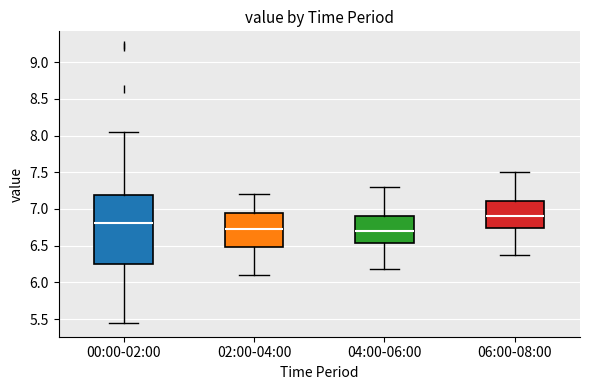

Reading left to right, read every box against the y-axis: the position of its median line, the range the box covers, and the ends of its whiskers. The values are not printed on the chart, so give them approximately, as read against the axis.

00:00-02:00: median 6.80, box 6.25 to 7.20, whiskers 5.45 to 8.05
02:00-04:00: median 6.75, box 6.50 to 6.95, whiskers 6.10 to 7.20
04:00-06:00: median 6.70, box 6.55 to 6.90, whiskers 6.20 to 7.30
06:00-08:00: median 6.90, box 6.75 to 7.10, whiskers 6.40 to 7.50